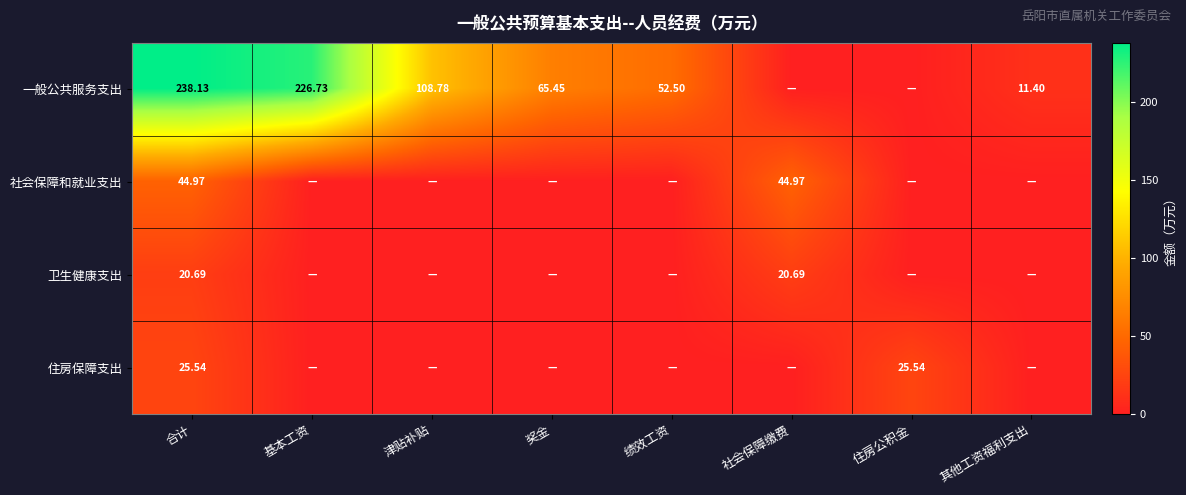

Rank the series at 合计 from lowest to highest value.

卫生健康支出, 住房保障支出, 社会保障和就业支出, 一般公共服务支出